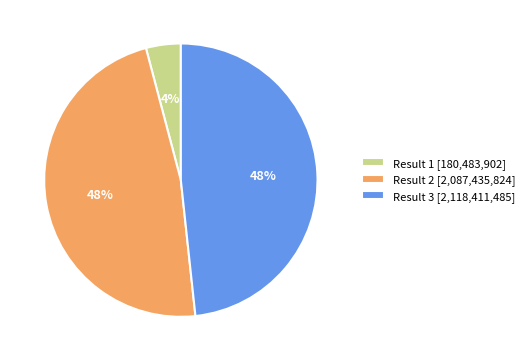

Combined, do Result 1 [180,483,902] and Result 3 [2,118,411,485] account for over 50%?

Yes